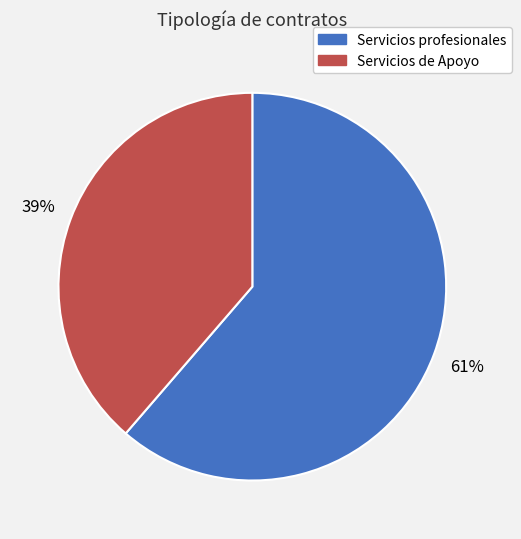

To the nearest percent, what portion does Servicios profesionales represent?

61%